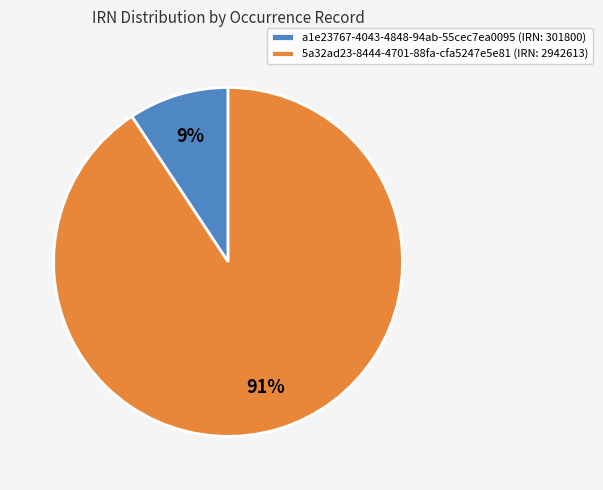

To the nearest percent, what is the combined percentage of 5a32ad23-8444-4701-88fa-cfa5247e5e81 and a1e23767-4043-4848-94ab-55cec7ea0095?

100%